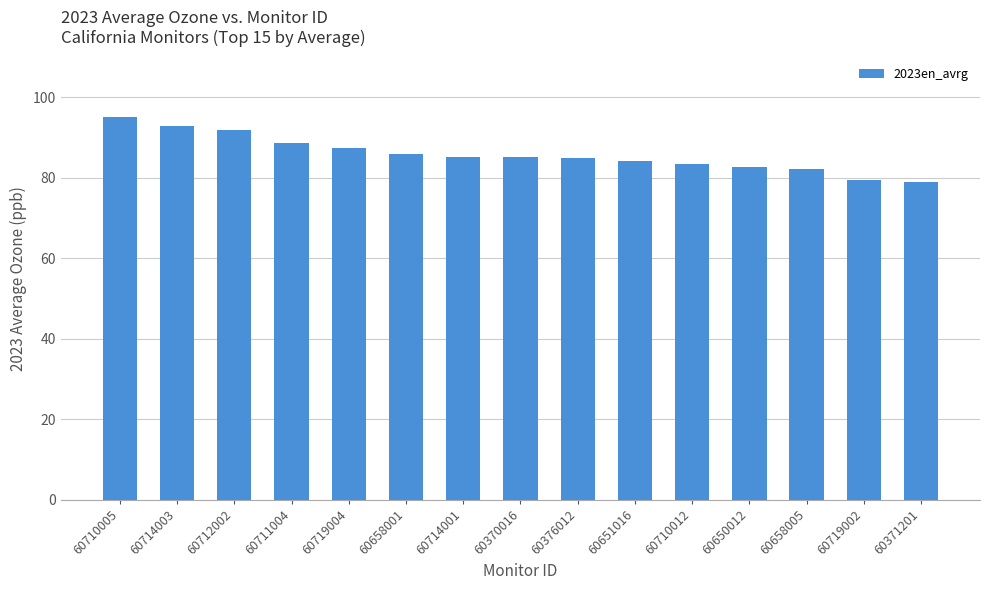

Are the bars grouped side by side (vs. stacked)?

No